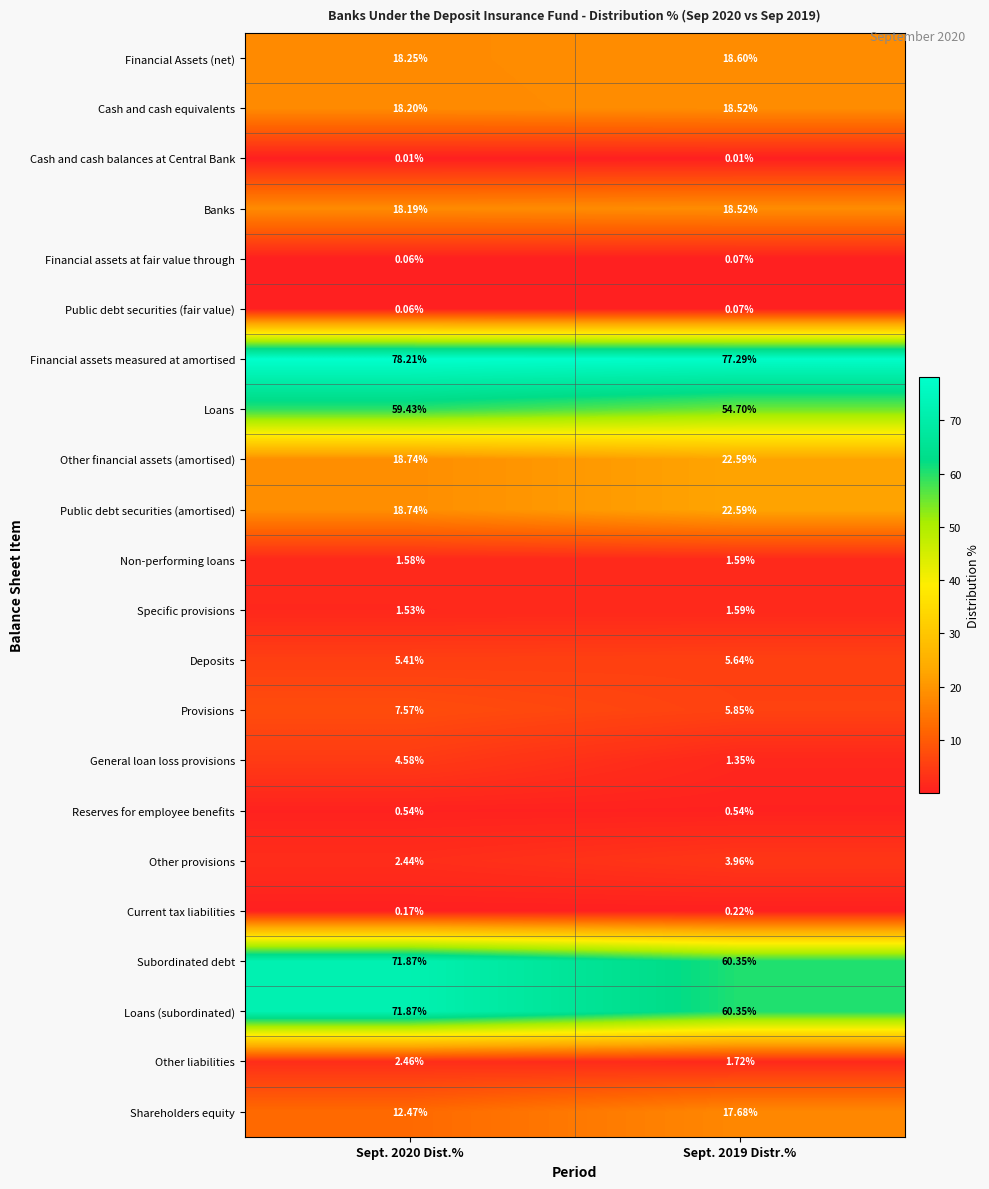

Which series has the largest total across all categories?

Financial assets measured at amortised